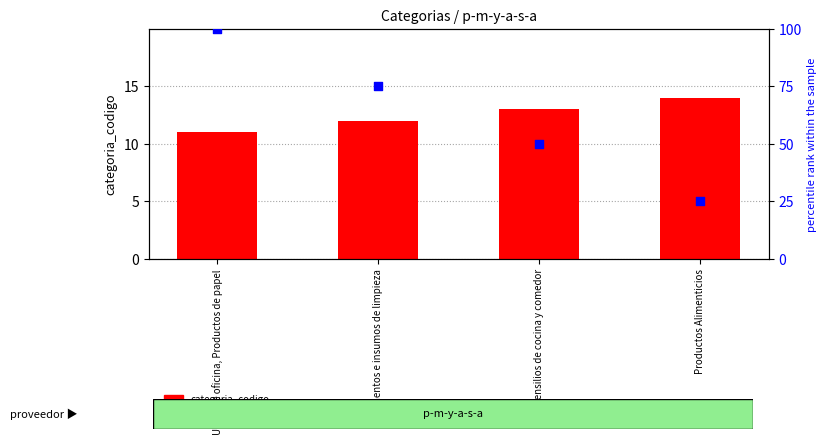

Which series reaches the maximum Y coordinate?

percentile rank within the sample